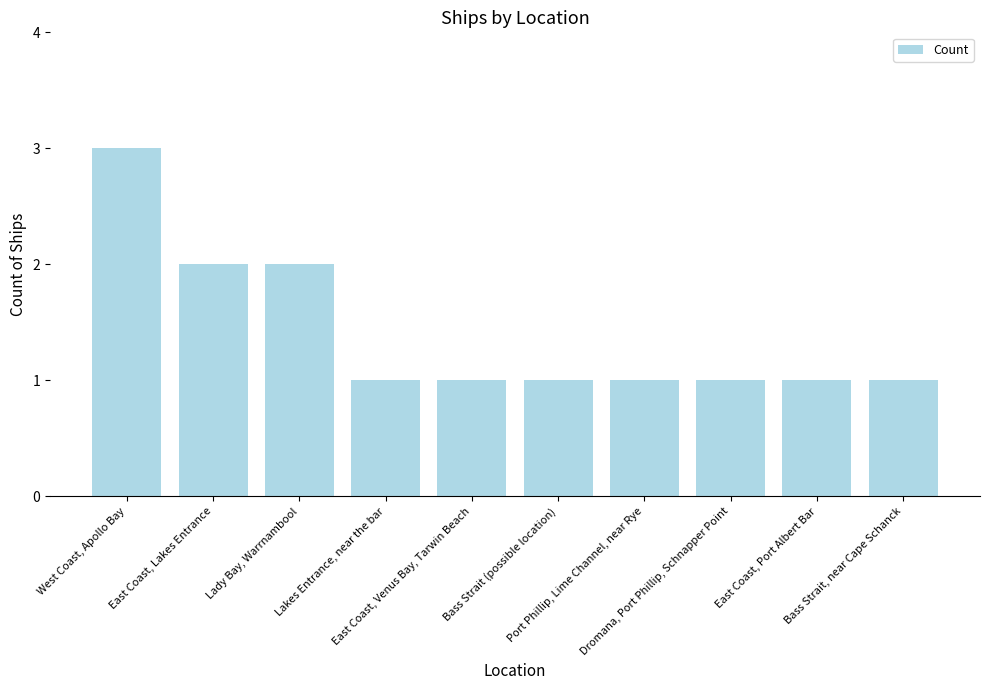

What is the sum of all values?

14